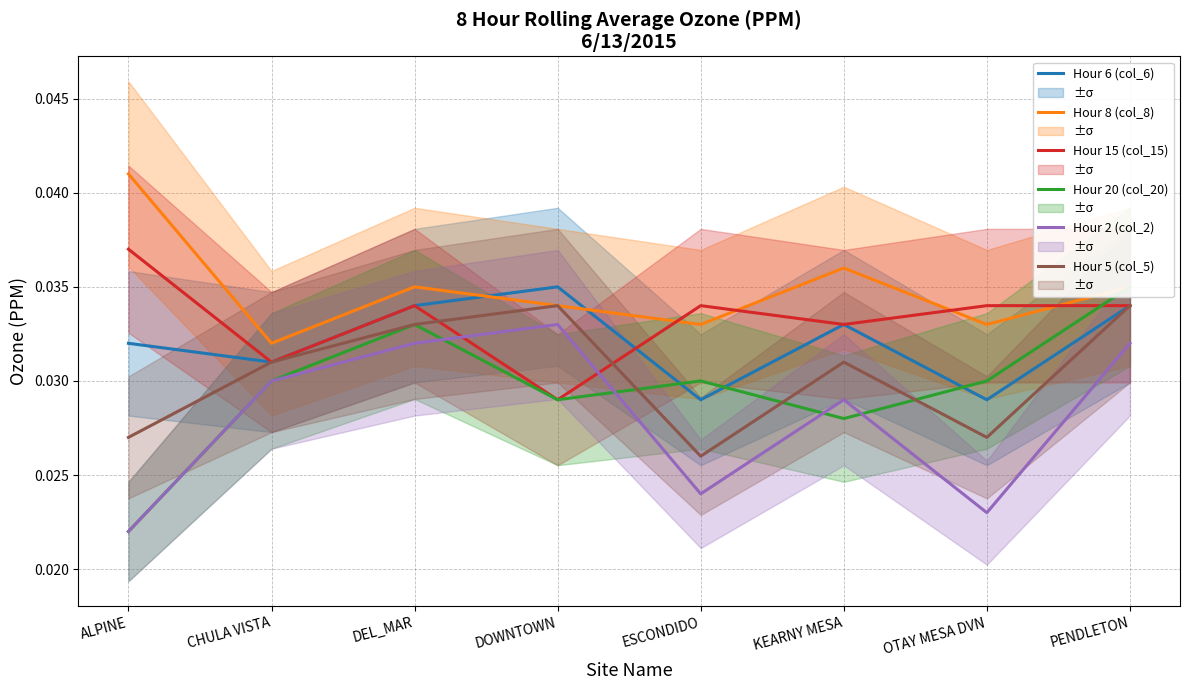

Reading left to right, extract all data points from this chart.

Hour 6 (col_6): ALPINE=0.0	CHULA VISTA=0.0	DEL_MAR=0.0	DOWNTOWN=0.0	ESCONDIDO=0.0	KEARNY MESA=0.0	OTAY MESA DVN=0.0	PENDLETON=0.0
Hour 8 (col_8): ALPINE=0.0	CHULA VISTA=0.0	DEL_MAR=0.0	DOWNTOWN=0.0	ESCONDIDO=0.0	KEARNY MESA=0.0	OTAY MESA DVN=0.0	PENDLETON=0.0
Hour 15 (col_15): ALPINE=0.0	CHULA VISTA=0.0	DEL_MAR=0.0	DOWNTOWN=0.0	ESCONDIDO=0.0	KEARNY MESA=0.0	OTAY MESA DVN=0.0	PENDLETON=0.0
Hour 20 (col_20): ALPINE=0.0	CHULA VISTA=0.0	DEL_MAR=0.0	DOWNTOWN=0.0	ESCONDIDO=0.0	KEARNY MESA=0.0	OTAY MESA DVN=0.0	PENDLETON=0.0
Hour 2 (col_2): ALPINE=0.0	CHULA VISTA=0.0	DEL_MAR=0.0	DOWNTOWN=0.0	ESCONDIDO=0.0	KEARNY MESA=0.0	OTAY MESA DVN=0.0	PENDLETON=0.0
Hour 5 (col_5): ALPINE=0.0	CHULA VISTA=0.0	DEL_MAR=0.0	DOWNTOWN=0.0	ESCONDIDO=0.0	KEARNY MESA=0.0	OTAY MESA DVN=0.0	PENDLETON=0.0